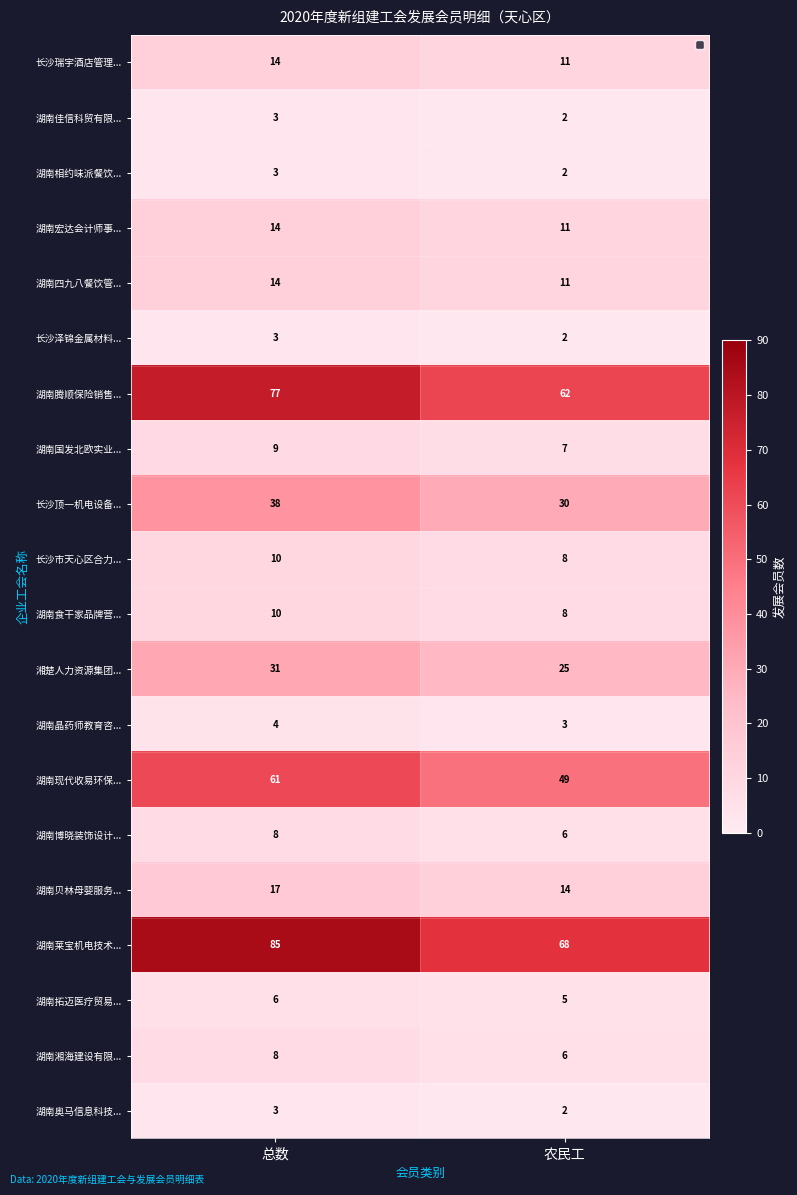

What is the difference between the maximum and minimum values in the 湖南宏达会计师事... series?

3